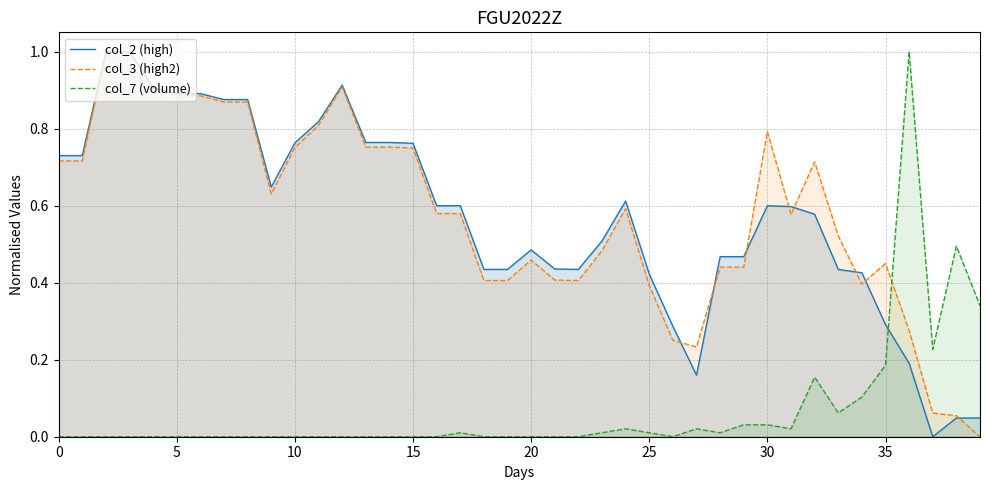

What is the greatest value displayed?

1.0